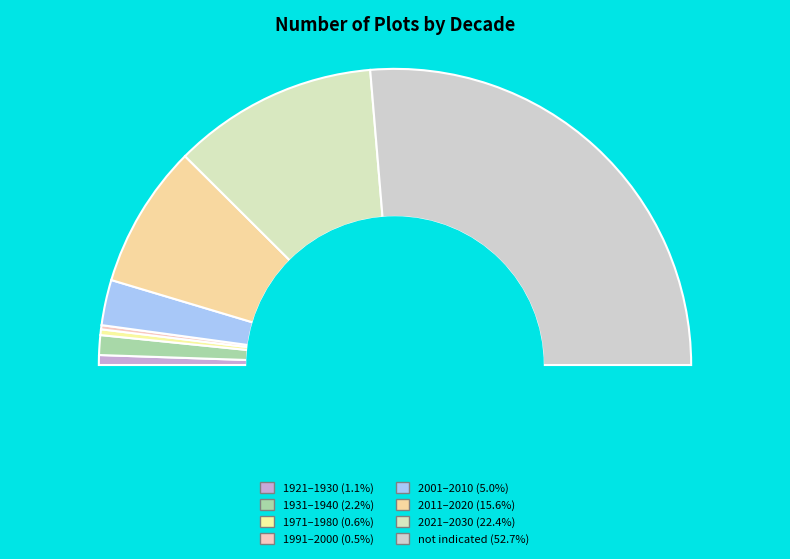

True or false: 2021–2030 accounts for 22% of the total.

True